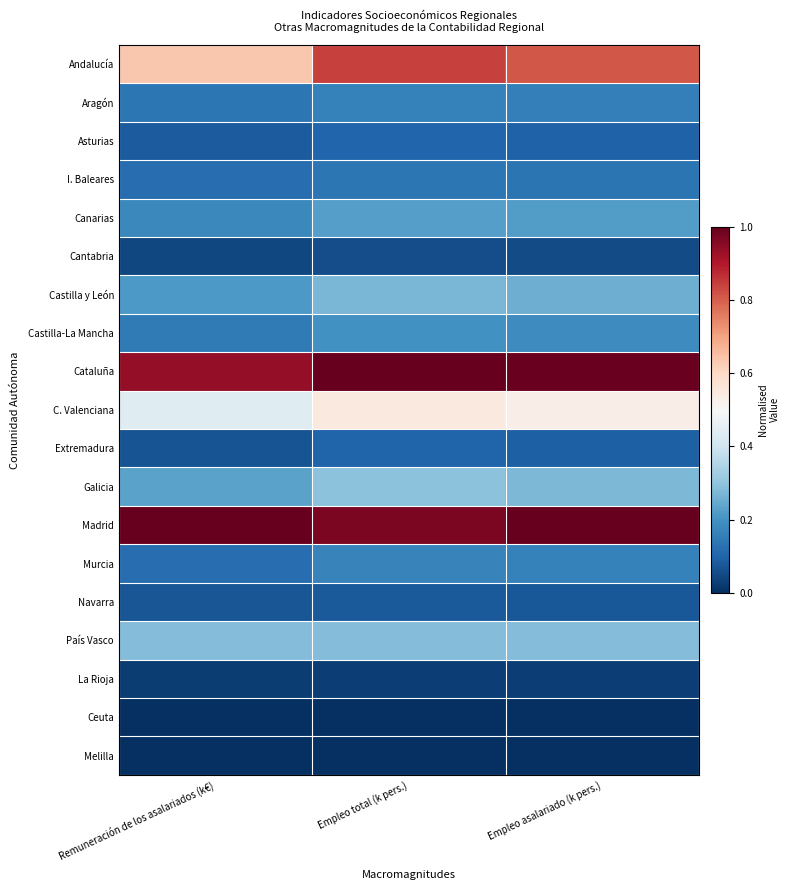

Rank the series by their maximum value, from highest to lowest.

Cataluña, Madrid, Andalucía, C. Valenciana, Galicia, País Vasco, Castilla y León, Canarias, Castilla-La Mancha, Murcia, Aragón, I. Baleares, Asturias, Extremadura, Navarra, Cantabria, La Rioja, Ceuta, Melilla